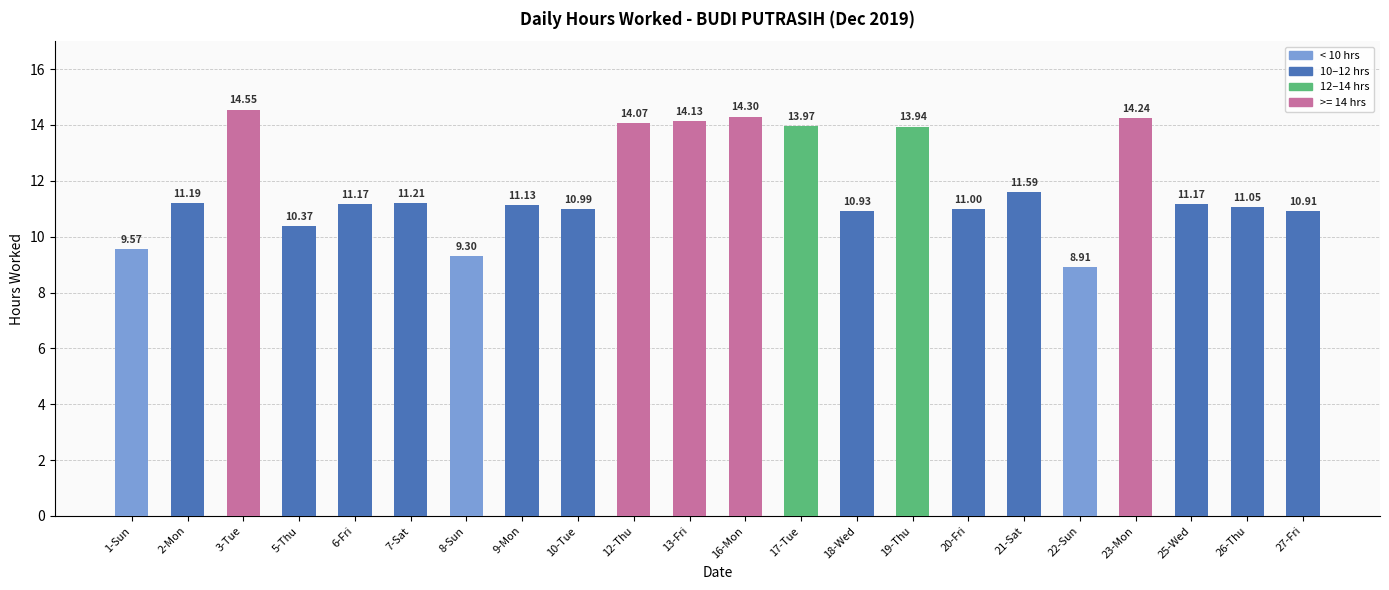

What is the sum of the values at 10-Tue and 23-Mon?

25.2